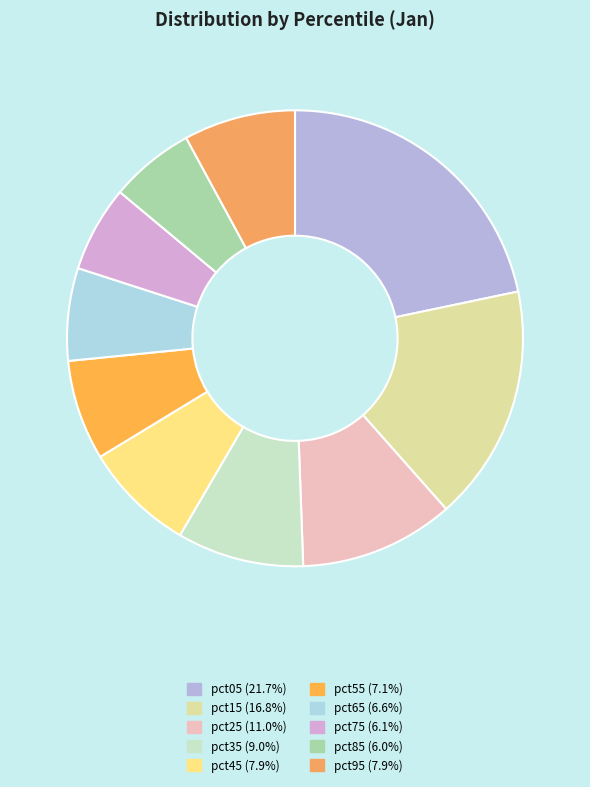

True or false: pct35 accounts for 15% of the total.

False